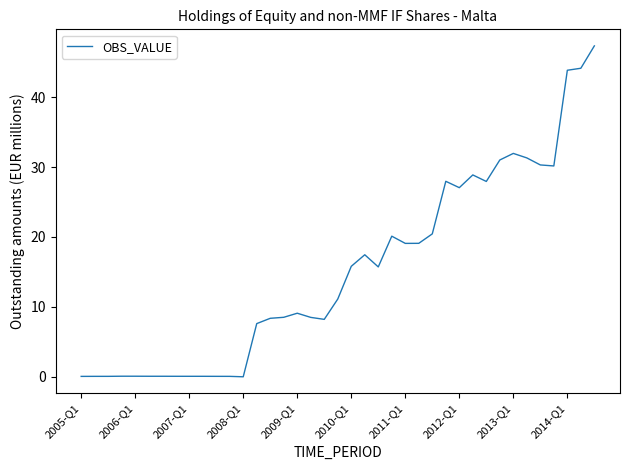

What is the maximum value shown in the chart?

47.3